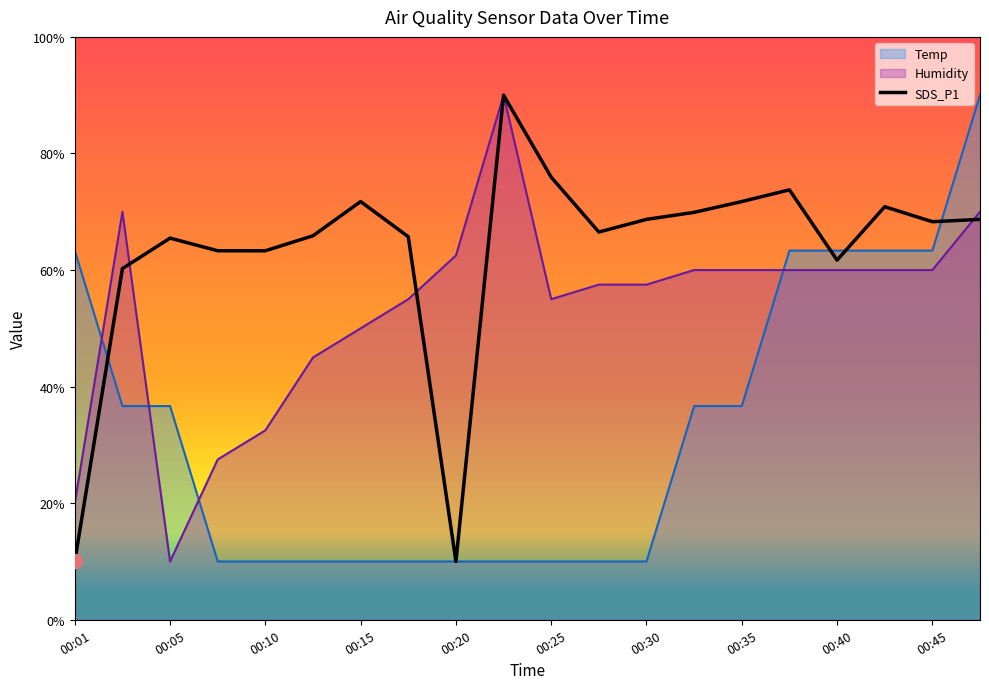

List the series in order of their overall mean, lowest first.

Temp, Humidity, SDS_P1